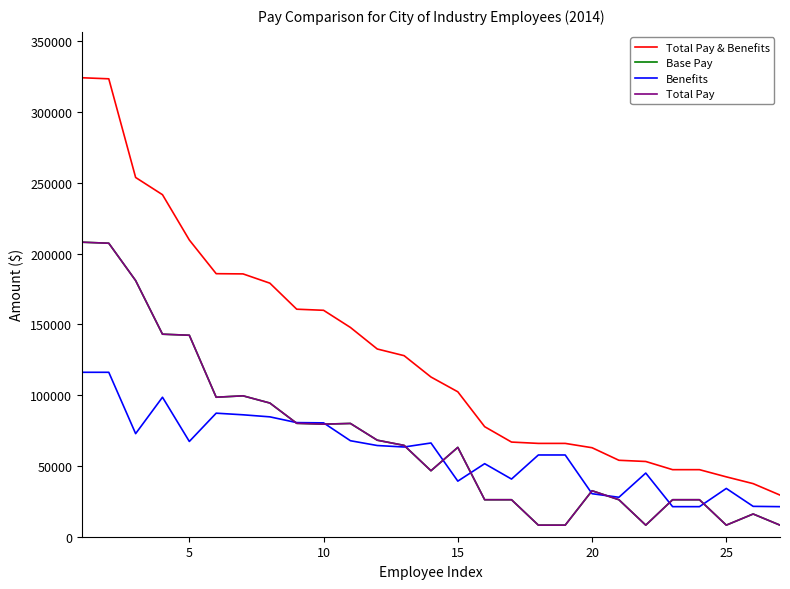

Is this an area chart (filled region under the line)?

No